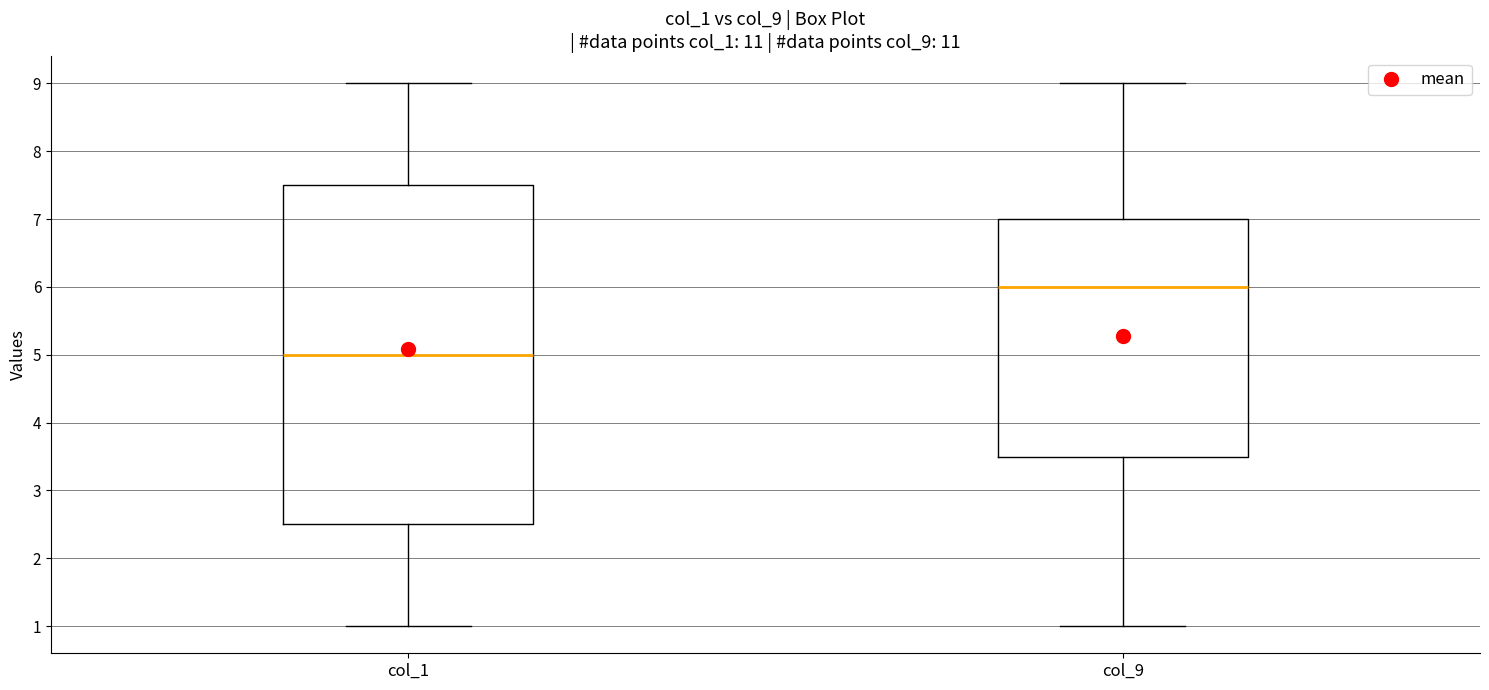

Which box is the tallest, from its lower edge to its upper edge?

col_1